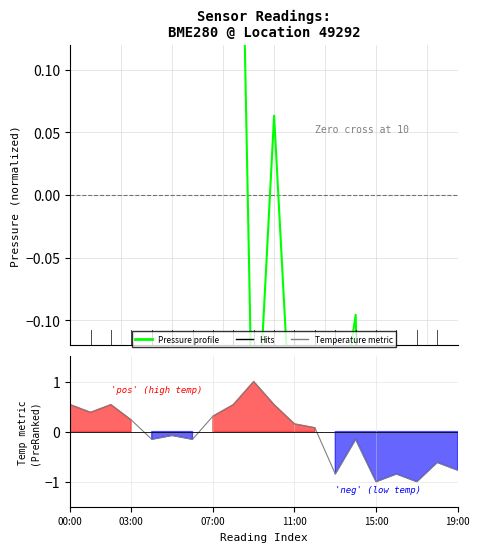

List the series in order of their peak value, highest first.

Temperature metric, Pressure profile